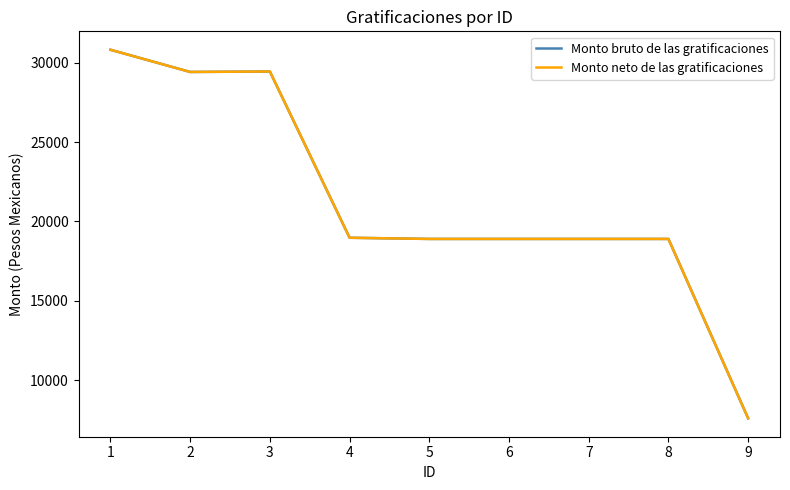

Does the chart have visible grid lines?

No